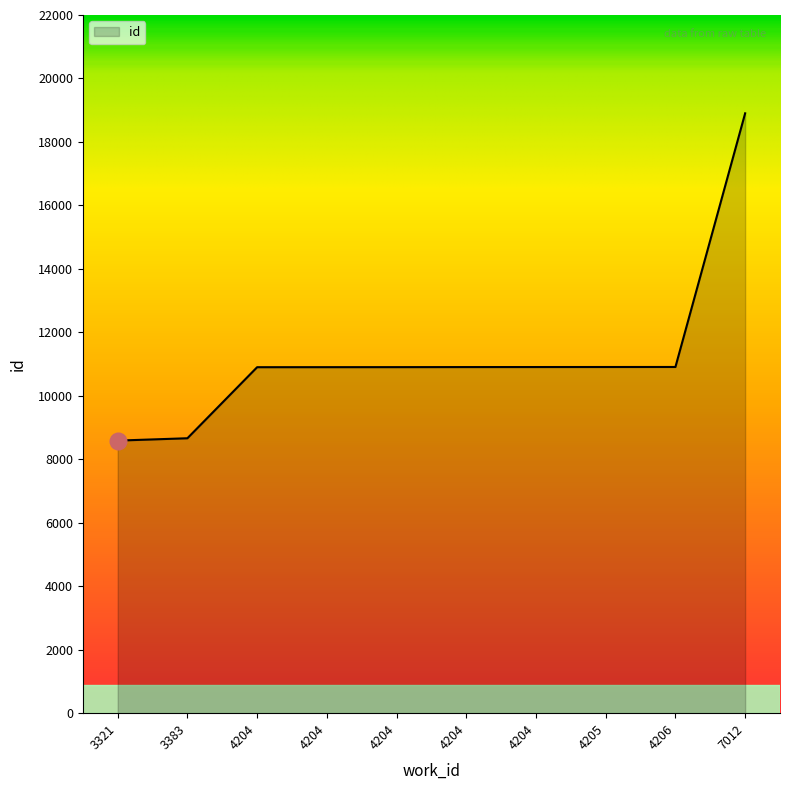

What is the smallest value displayed?

8589